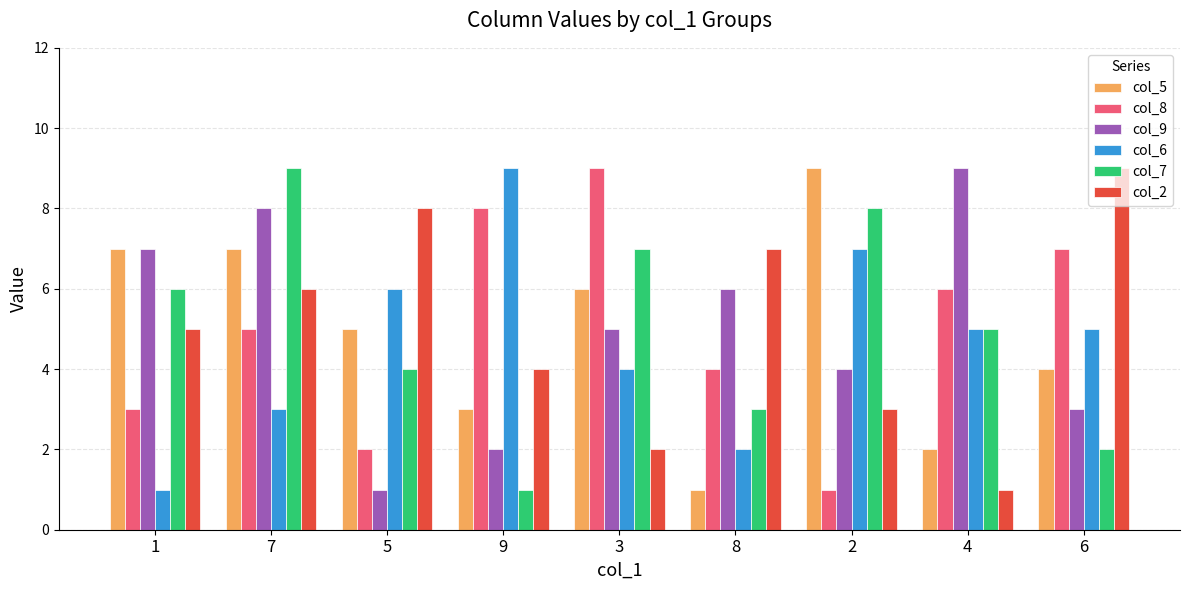

At which label does col_5 first exceed 5?

1